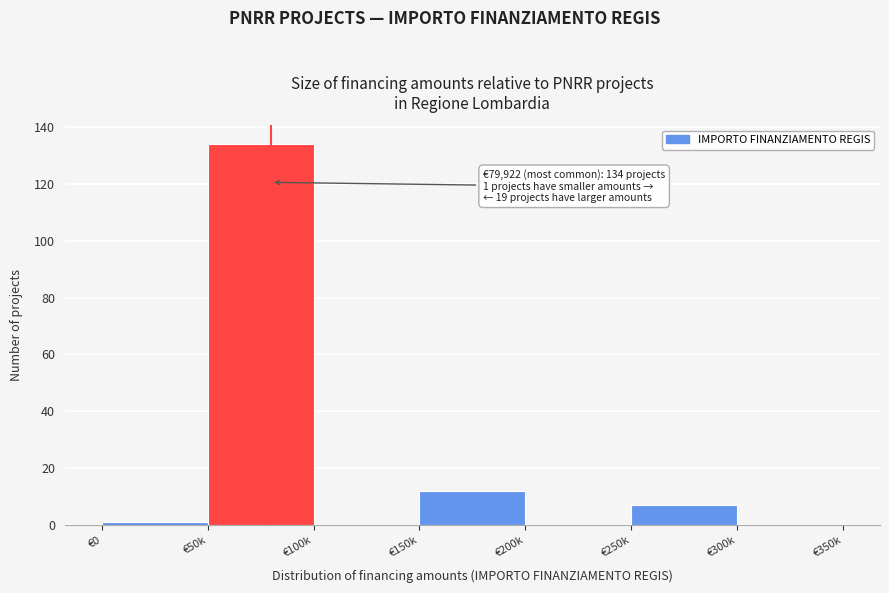

Reading right to left, list all the values displayed in this chart.

€300k=0	€250k=7	€200k=0	€150k=12	€100k=0	€50k=134	€0=1